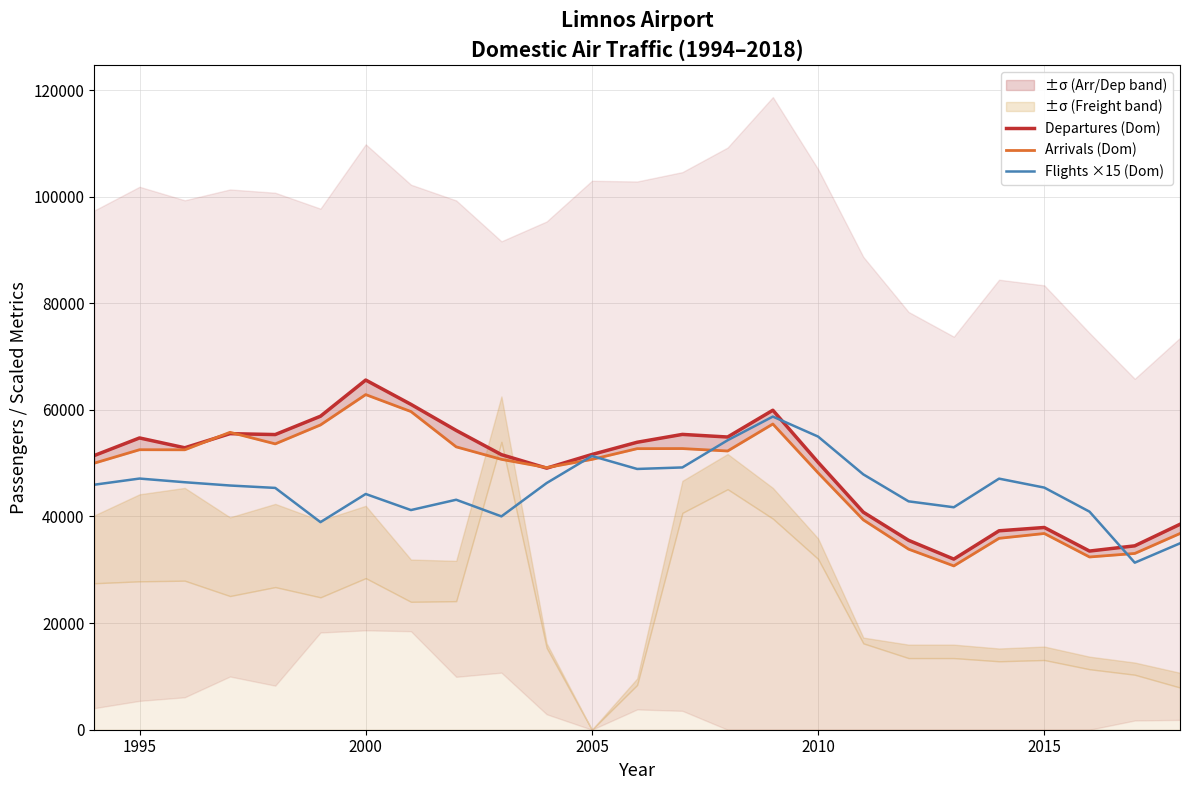

The value of Departures (Dom) at 22 is 13276. True or false?

False